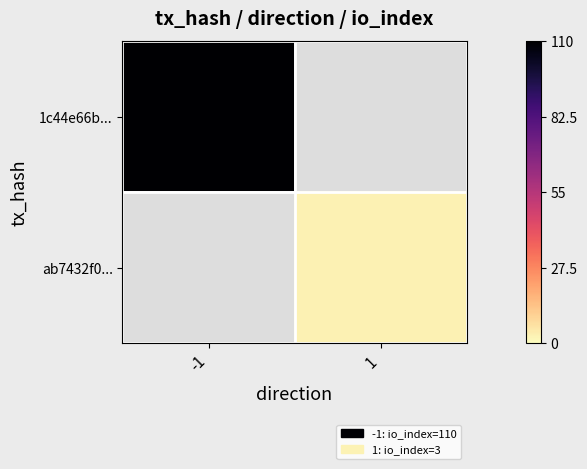

List the series in order of their peak value, highest first.

1c44e66b..., ab7432f0...